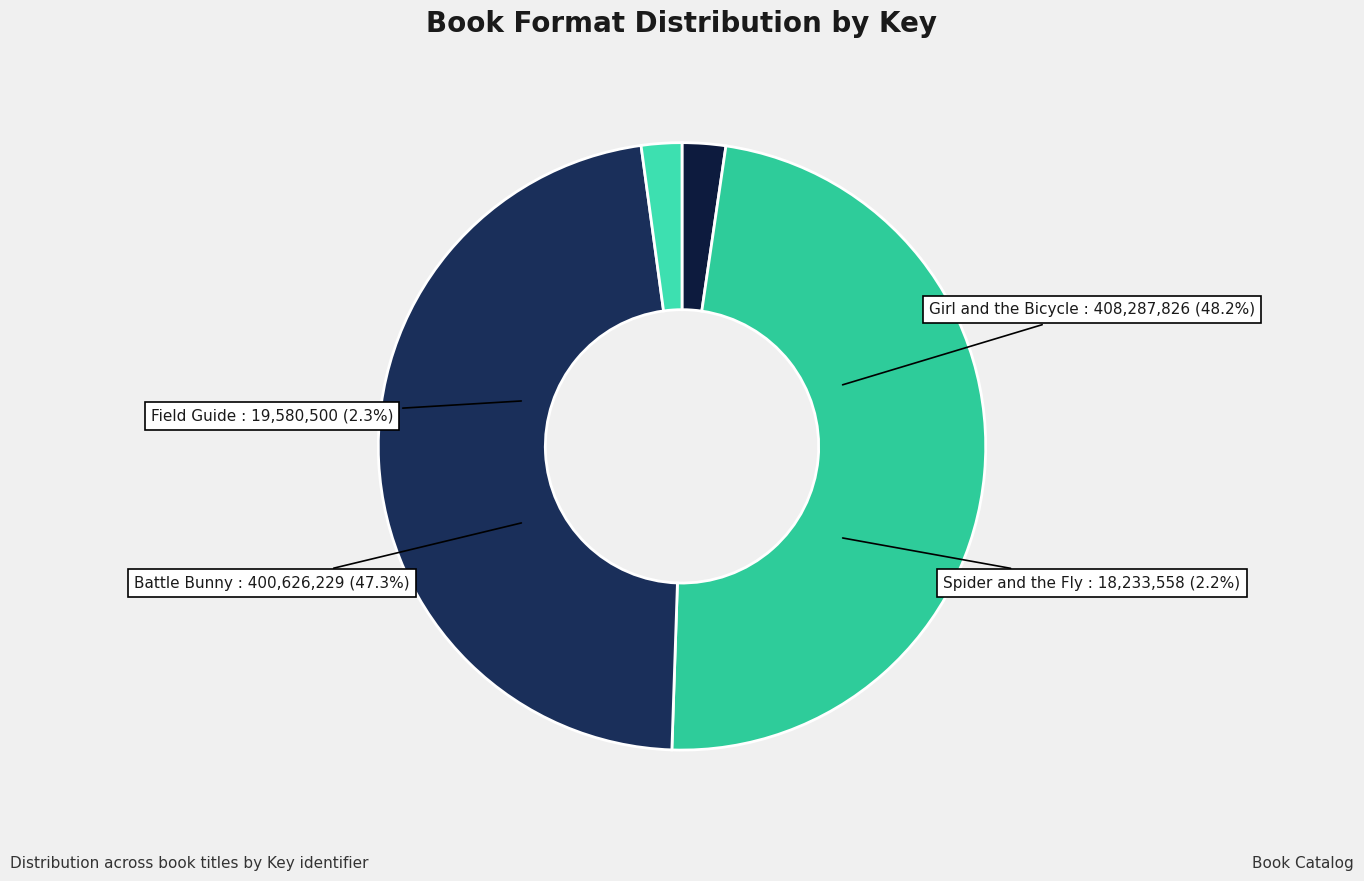

To the nearest percent, what is the average slice percentage?

25%